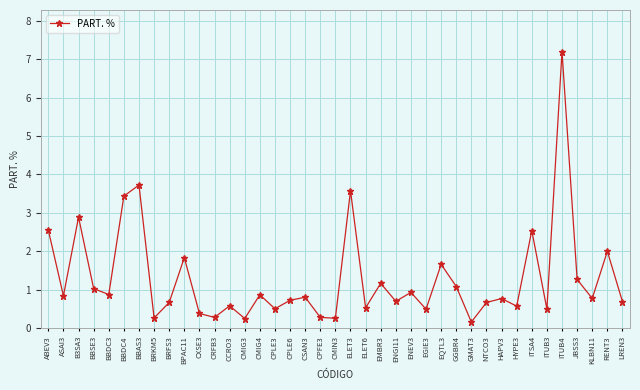

How many lines are shown in the chart?

1